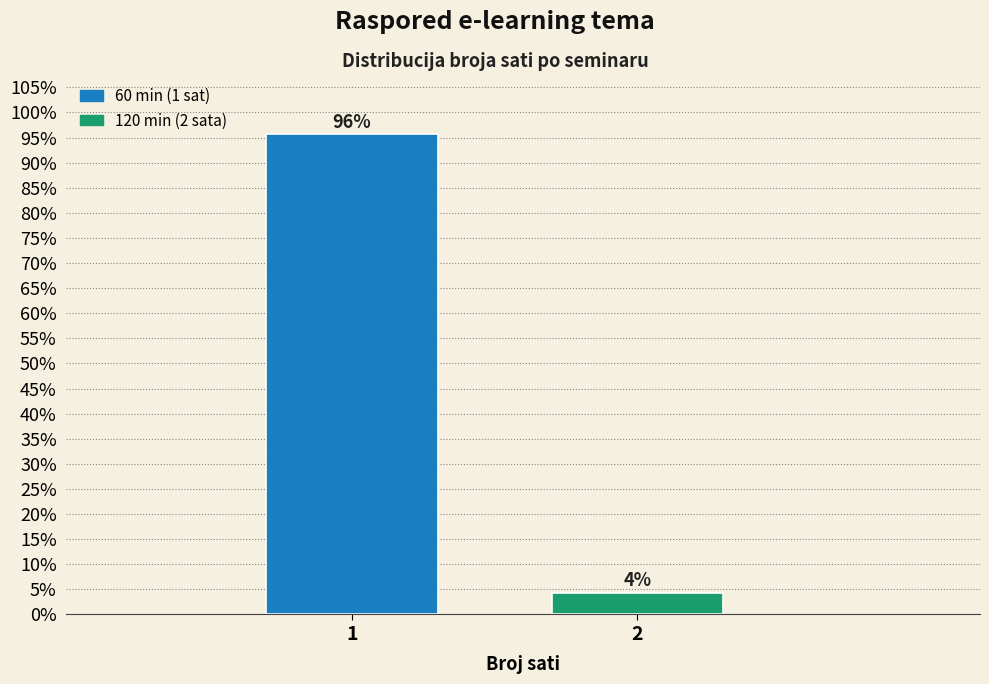

What is the sum of the values at 1 and 2?

100.0